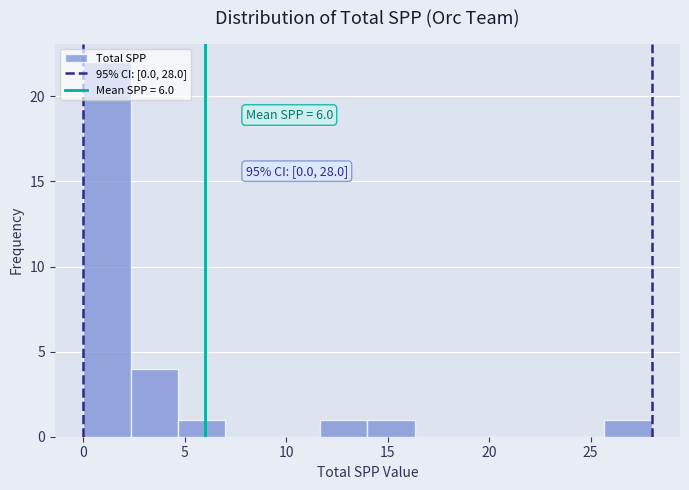

Which range on the x-axis has the tallest bar?

0.0 to 2.5